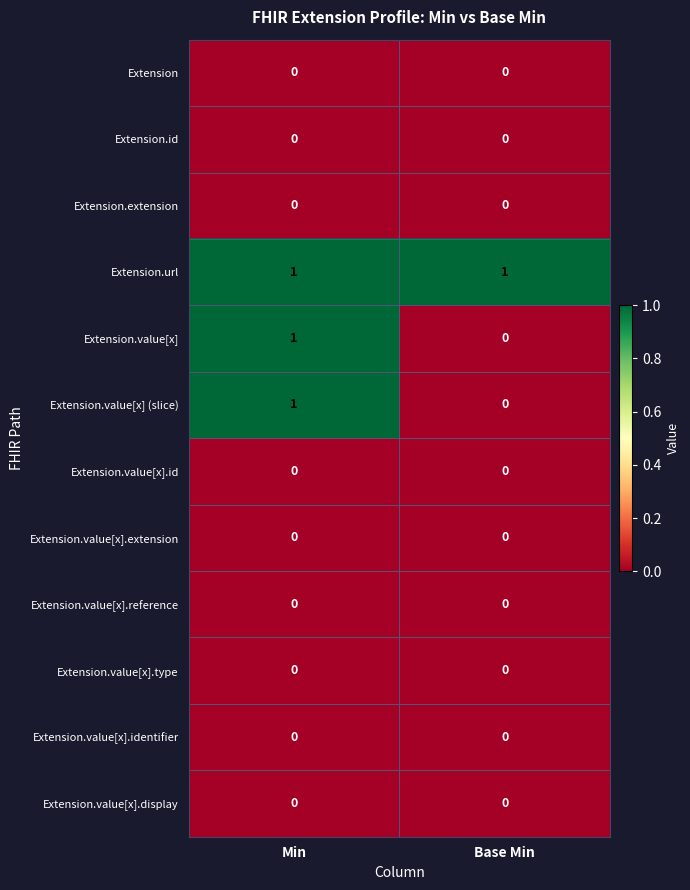

Is it true that Extension.value[x].type equals 0 at Base Min?

True